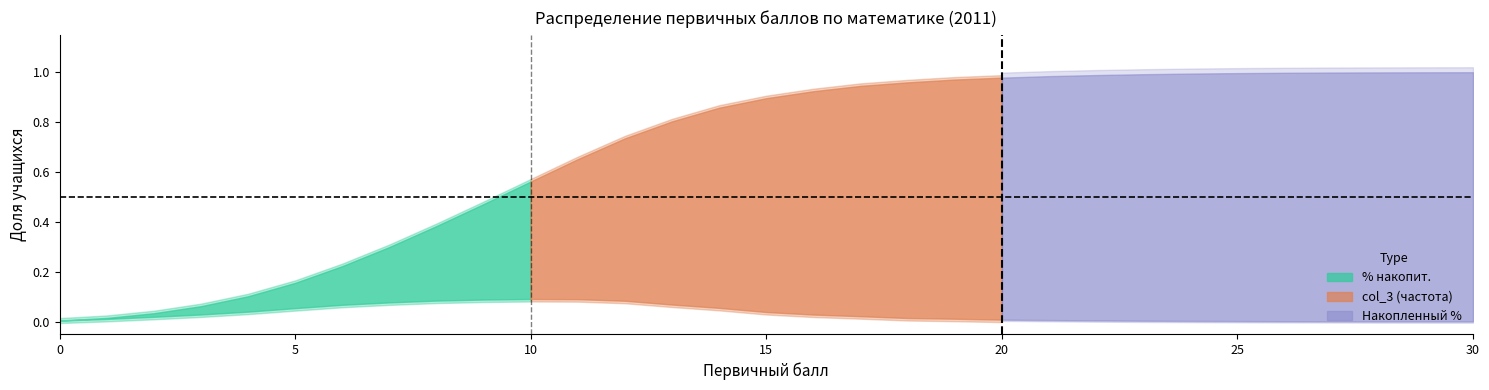

At which category is the sum across all series the highest?

30